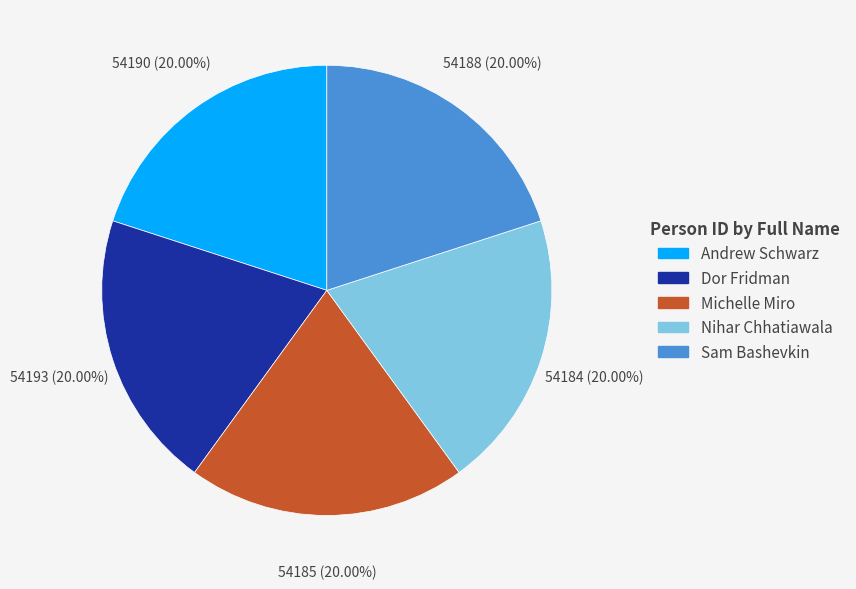

To the nearest percent, what portion does Dor Fridman represent?

20%